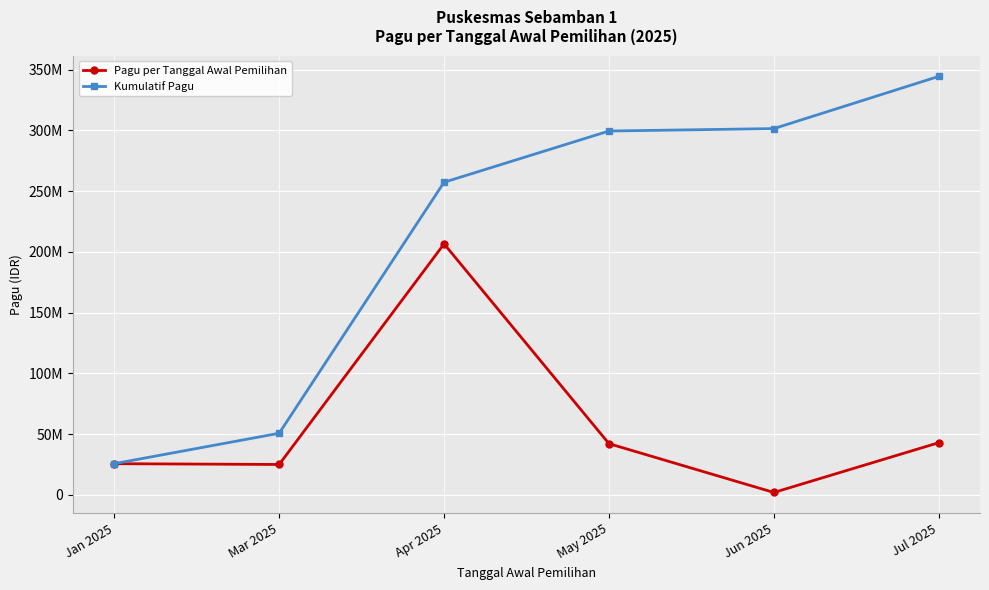

The value of Kumulatif Pagu at Jul 2025 is 344527200. True or false?

True